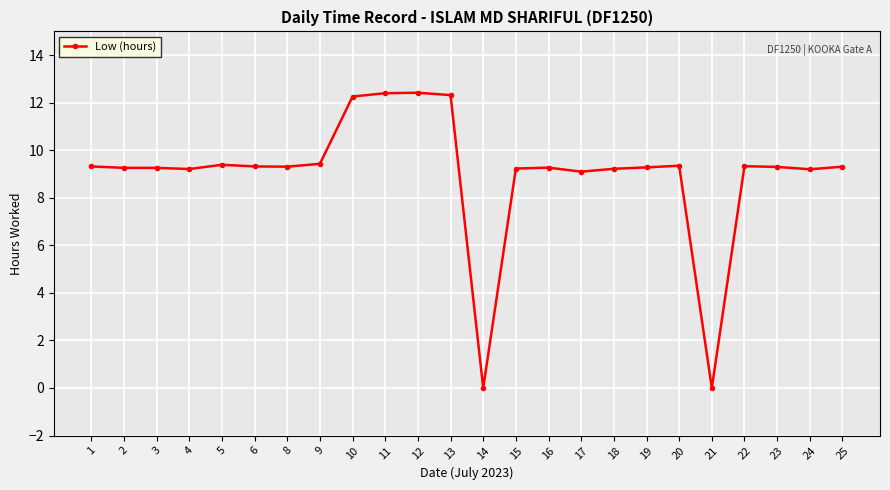

True or false: there are more than 0 points higher than both neighbors.

True